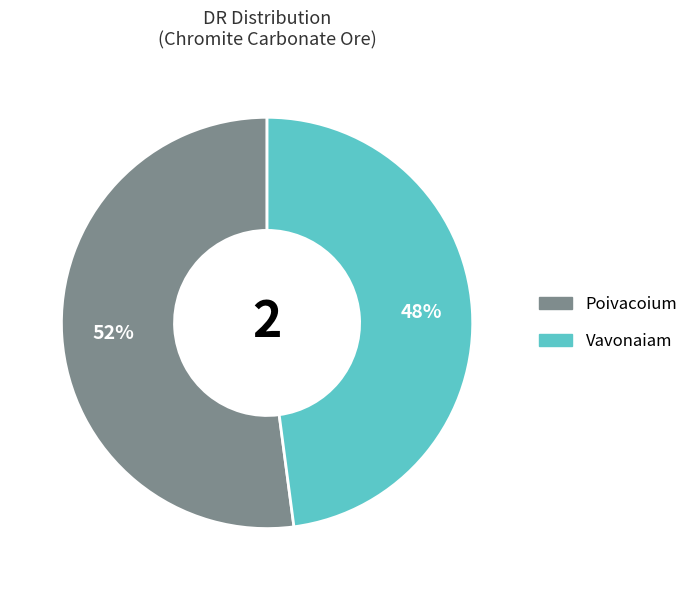

Is the sum of Vavonaiam and Poivacoium greater than half?

Yes